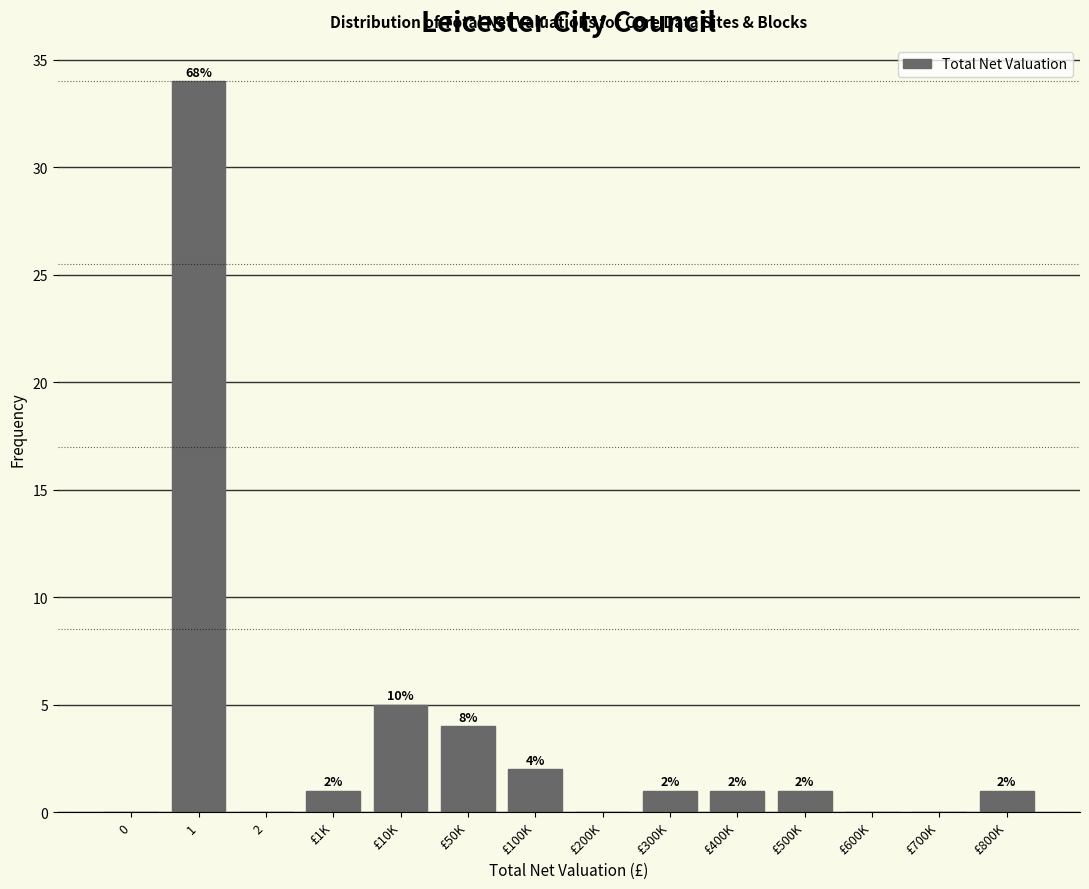

Reading left to right, extract all data points from this chart.

0=0	1=34	2=0	£1K=1	£10K=5	£50K=4	£100K=2	£200K=0	£300K=1	£400K=1	£500K=1	£600K=0	£700K=0	£800K=1